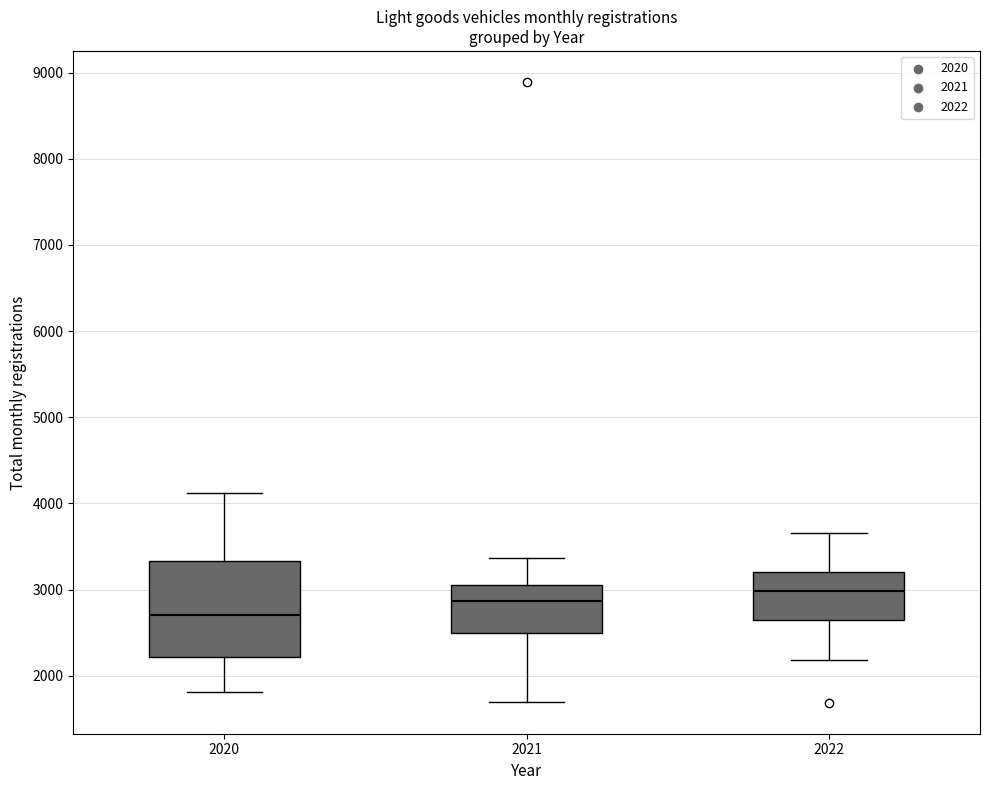

Where is the lower edge of the box at x = 2020 on the y-axis? The values are not printed on the chart, so give them approximately, as read against the axis.

2200